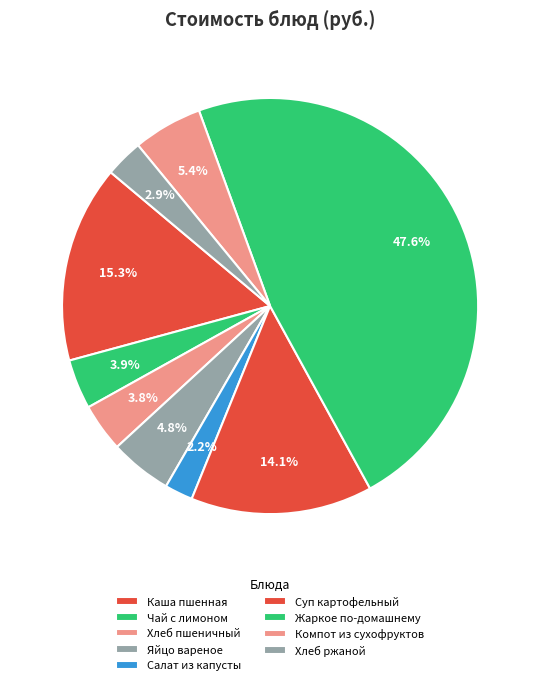

Which has a higher value, Жаркое по-домашнему or Чай с лимоном?

Жаркое по-домашнему